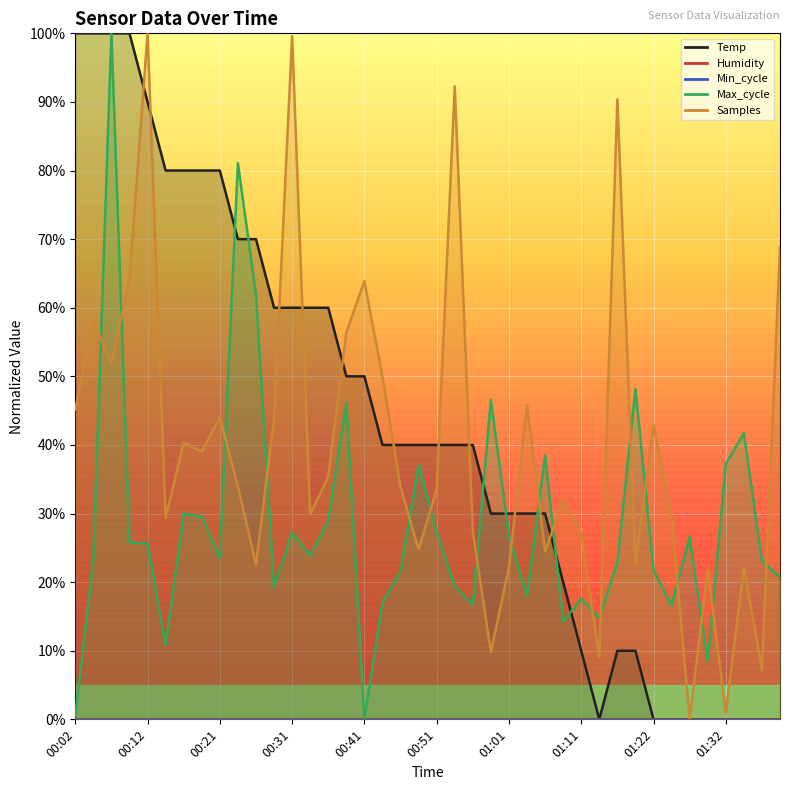

Where is Max_cycle nearest to the value 50?

01:19